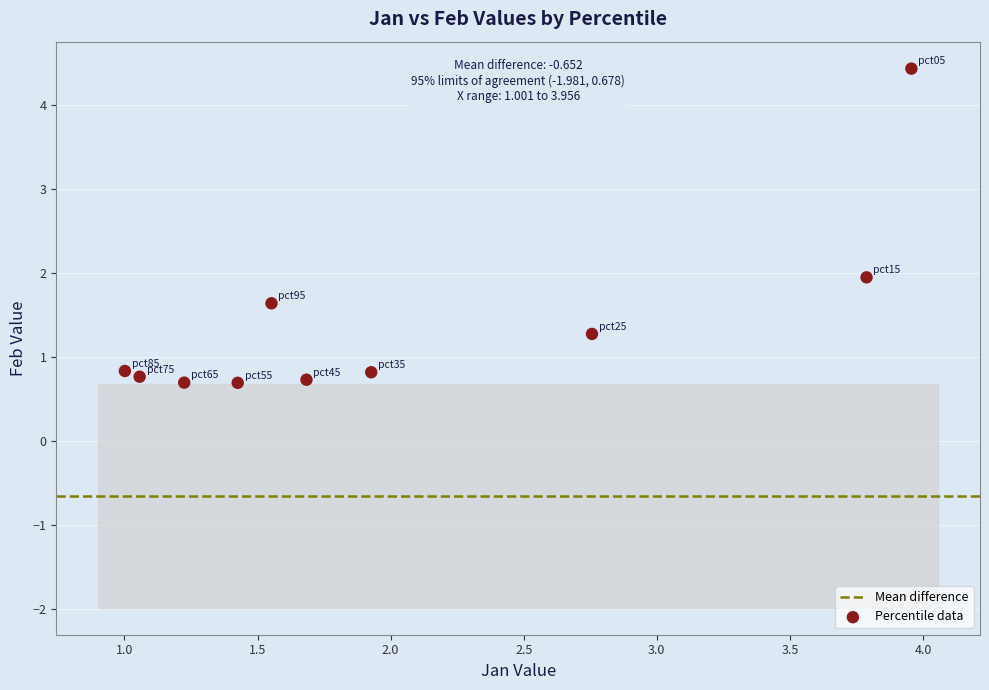

What is the average X value?

2.0